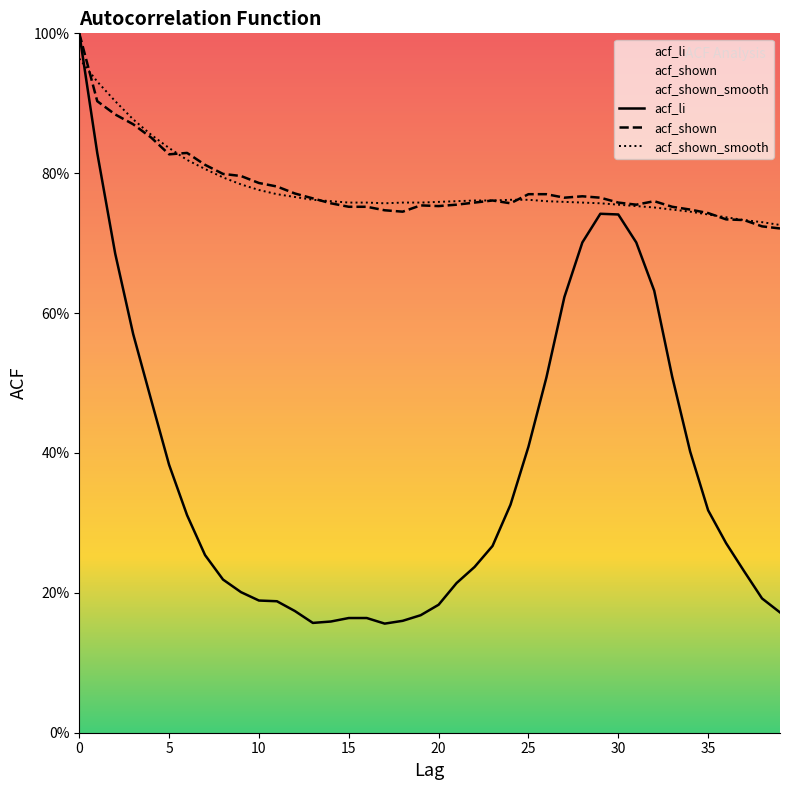

What is the highest value of the acf_li series?

1.0